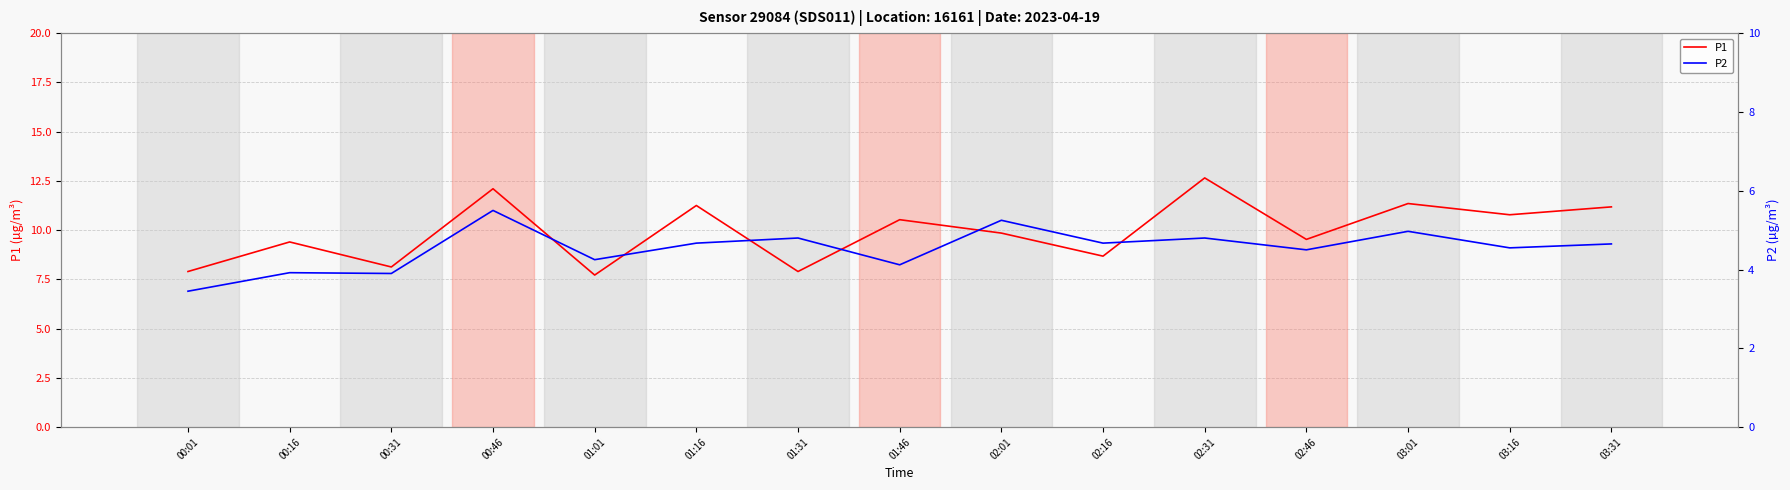

What is the approximate value of P2 at 01:01?

4.2